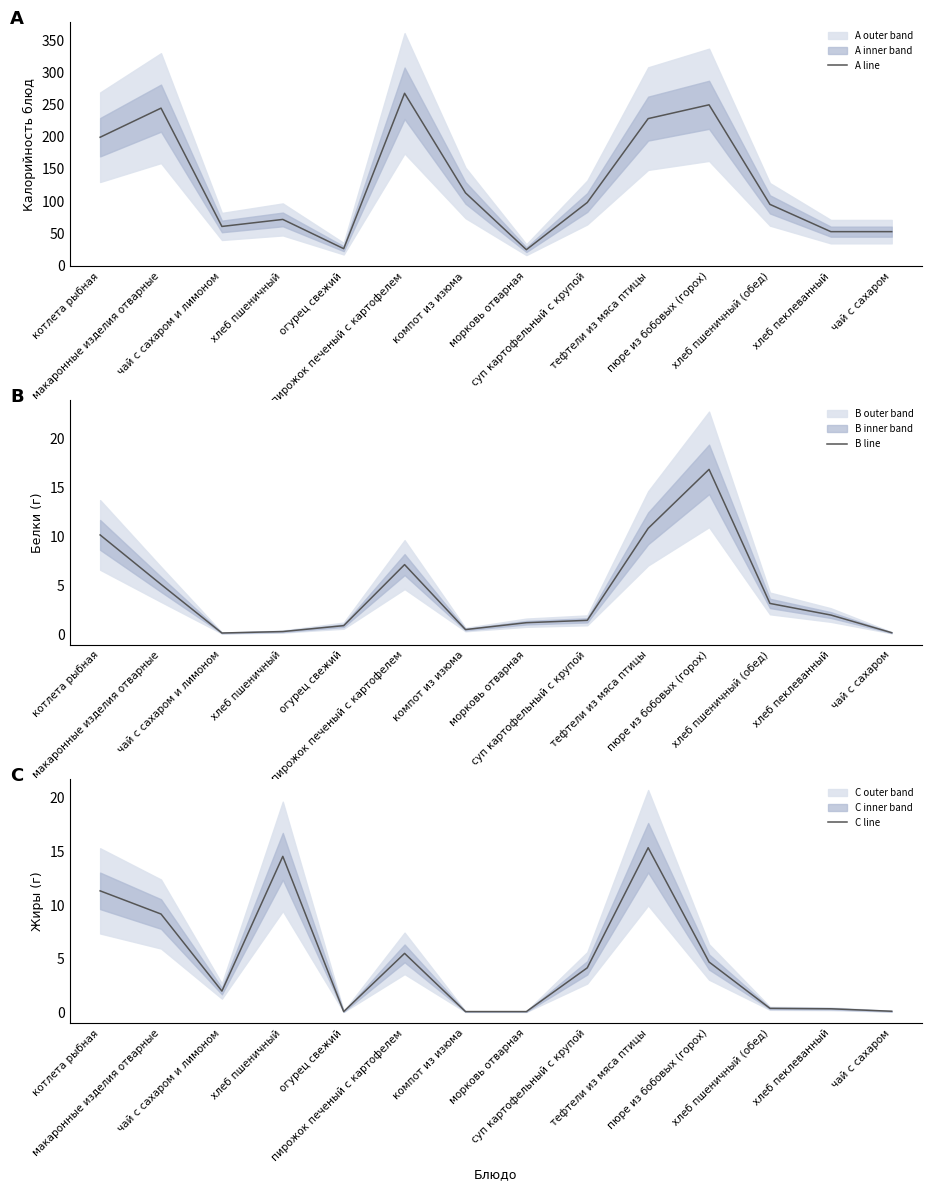

At which category does B line reach its first local valley?

чай с сахаром и лимоном